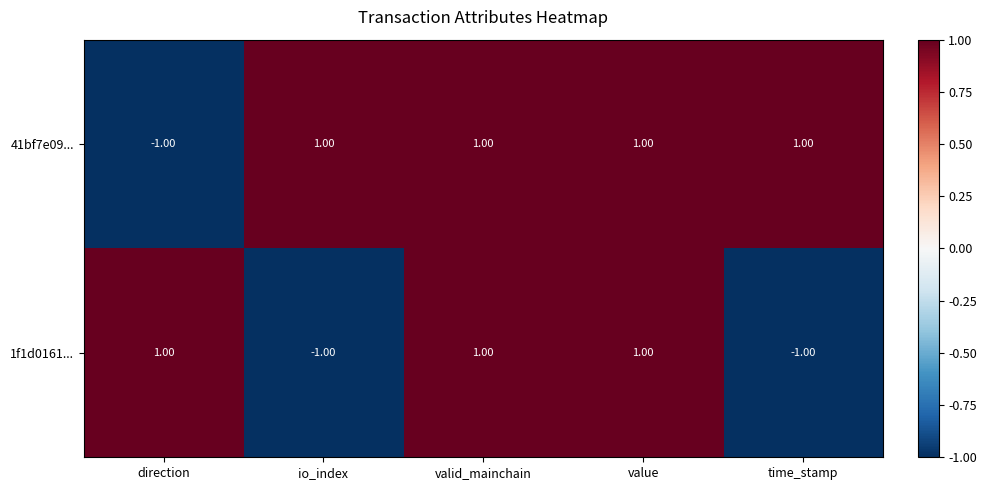

How many categories are shown in the chart?

5